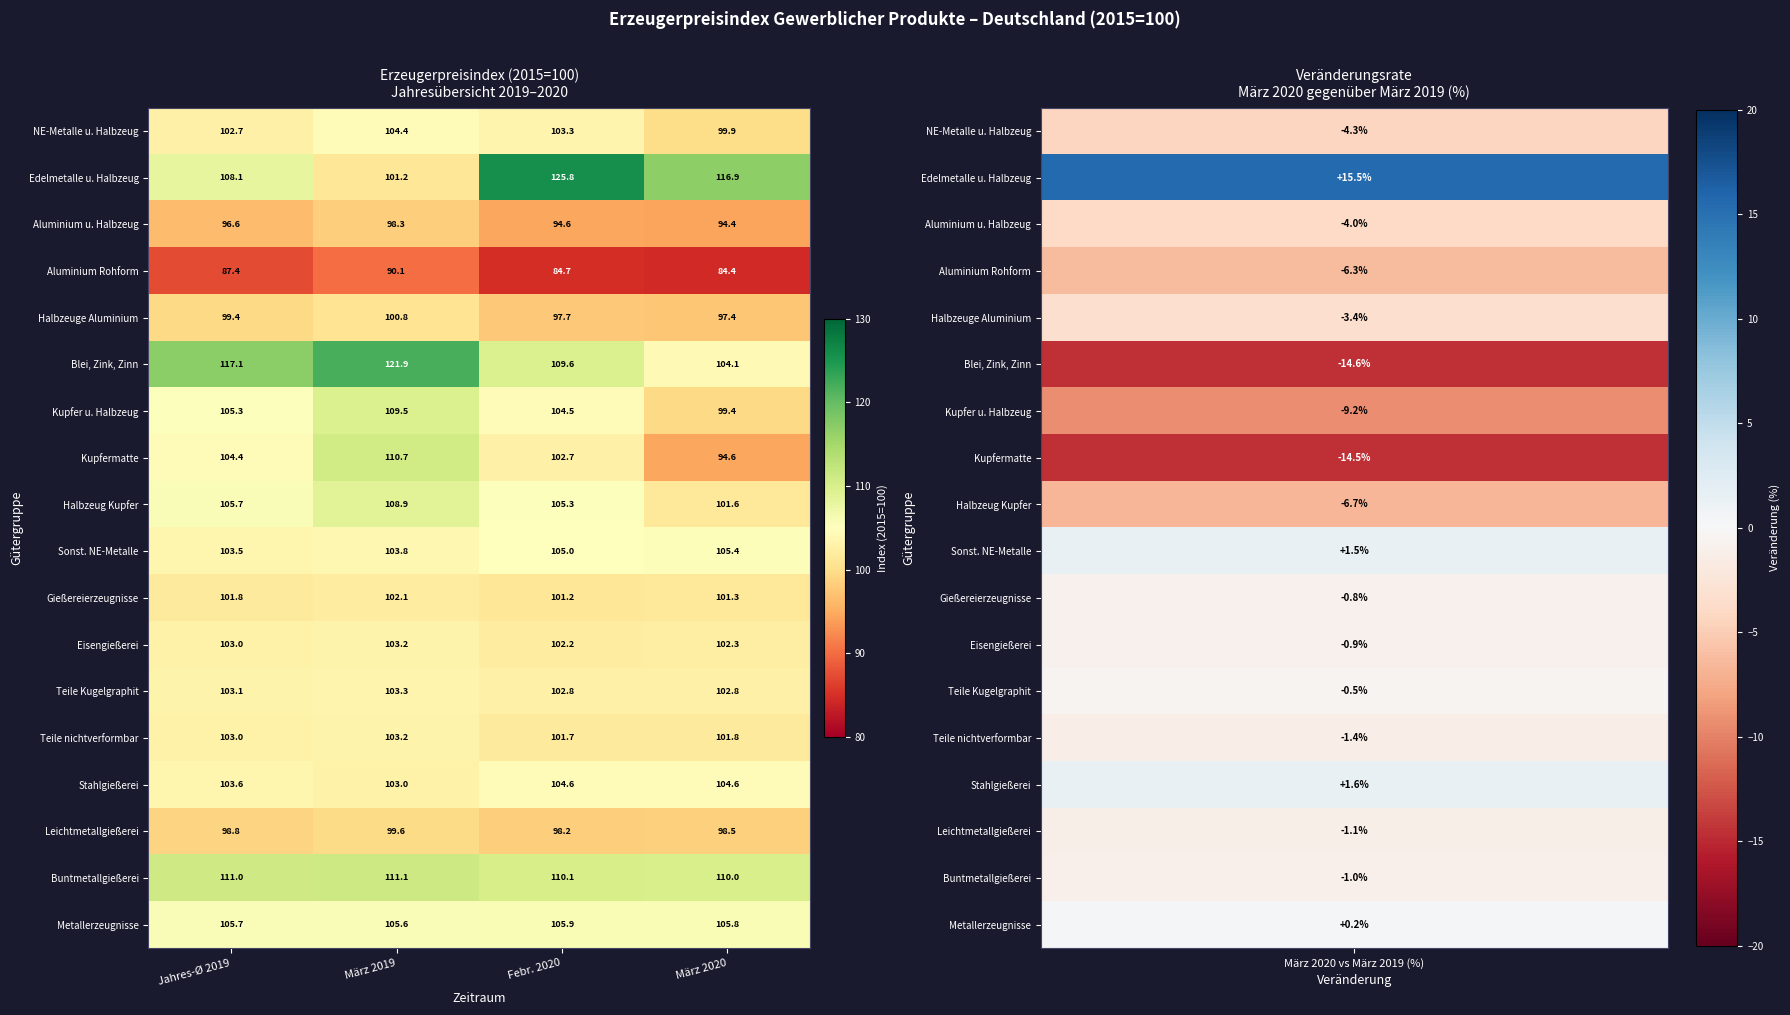

List the labels in order of NE-Metalle u. Halbzeug value, largest first.

März 2019, Febr. 2020, Jahres-Ø 2019, März 2020